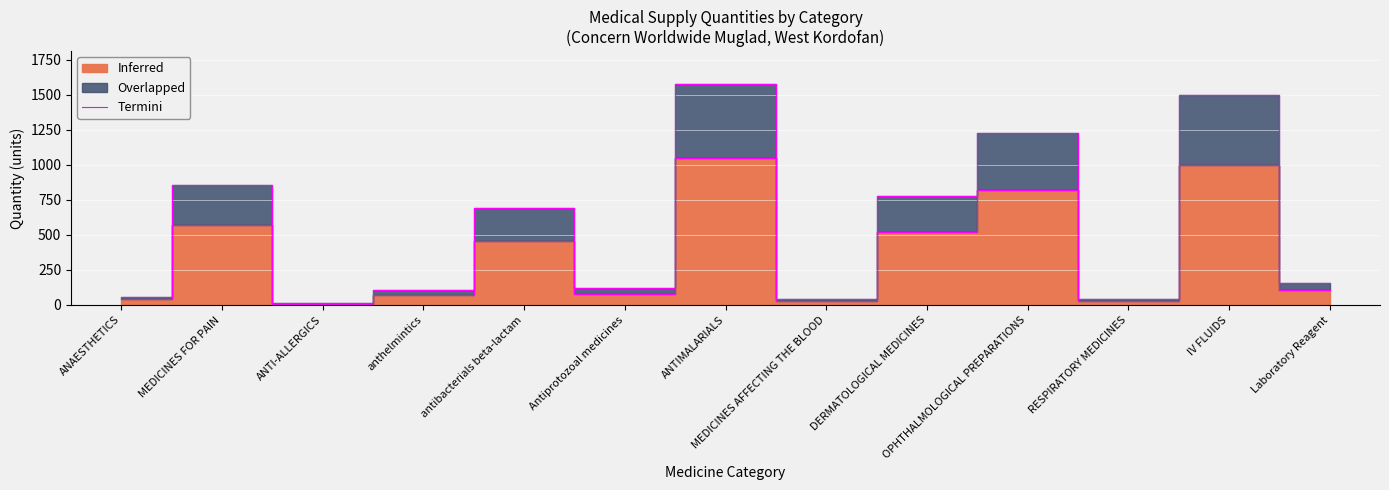

At which category does the data reach its first local valley?

ANTI-ALLERGICS